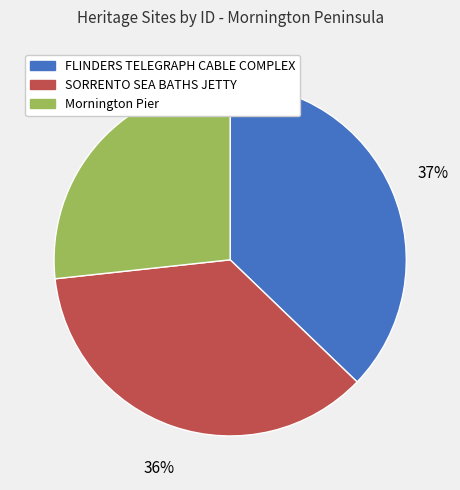

What is the largest slice in the pie chart?

FLINDERS TELEGRAPH CABLE COMPLEX